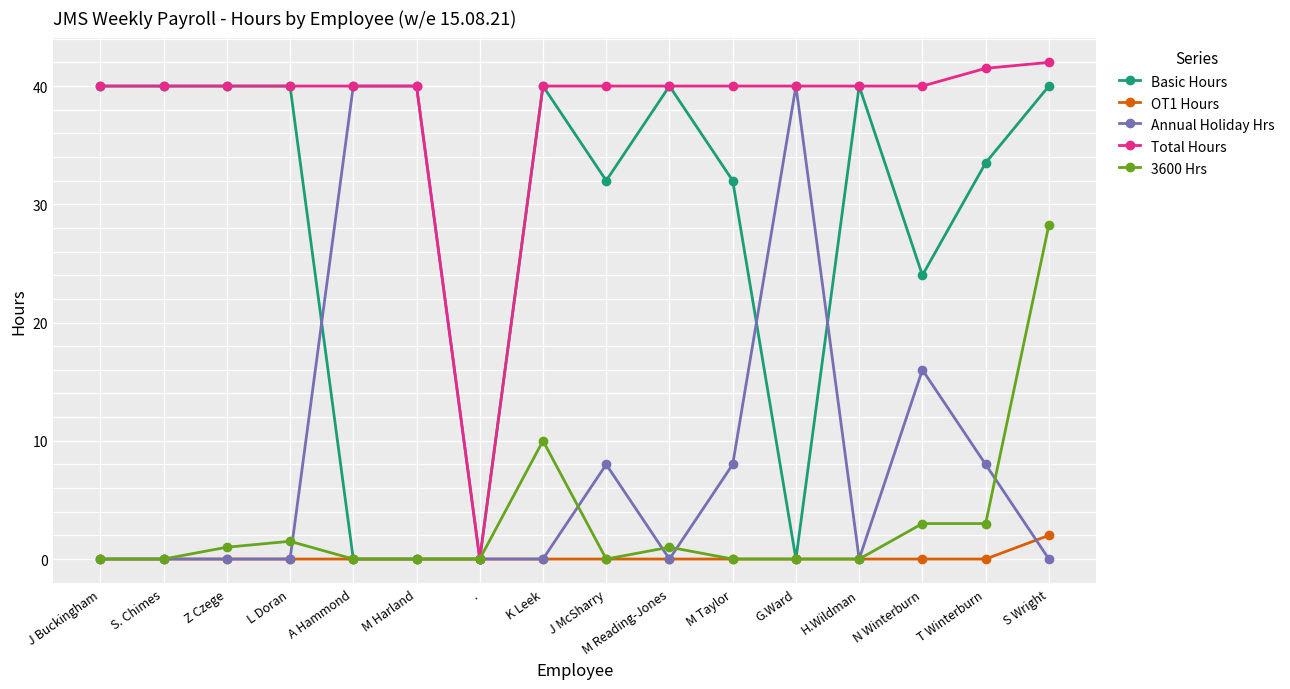

What is the sum of all Annual Holiday Hrs values?

160.0